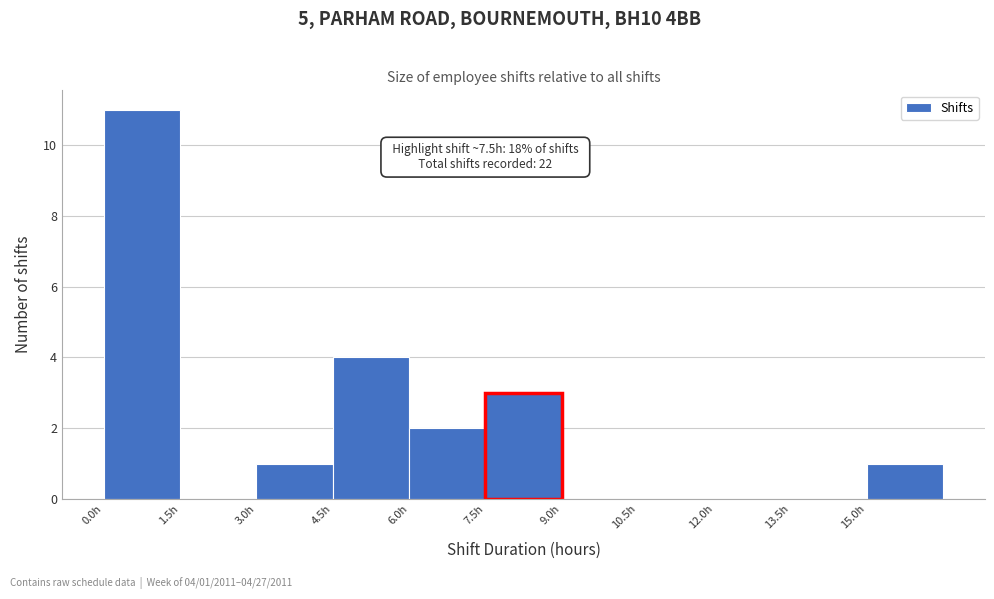

Which range on the x-axis has the tallest bar?

0.0 to 1.5